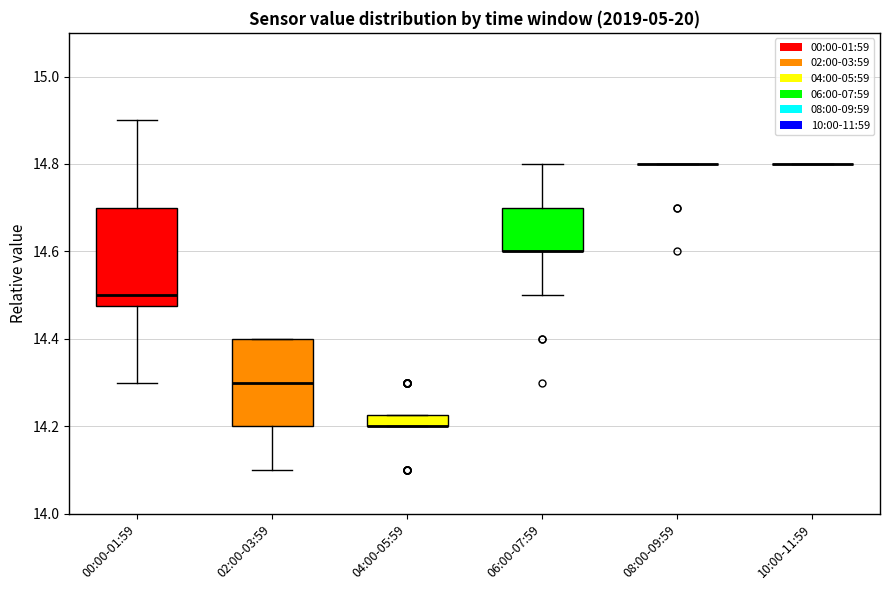

Where is the lower edge of the box for 04:00-05:59 on the y-axis? The values are not printed on the chart, so give them approximately, as read against the axis.

14.20